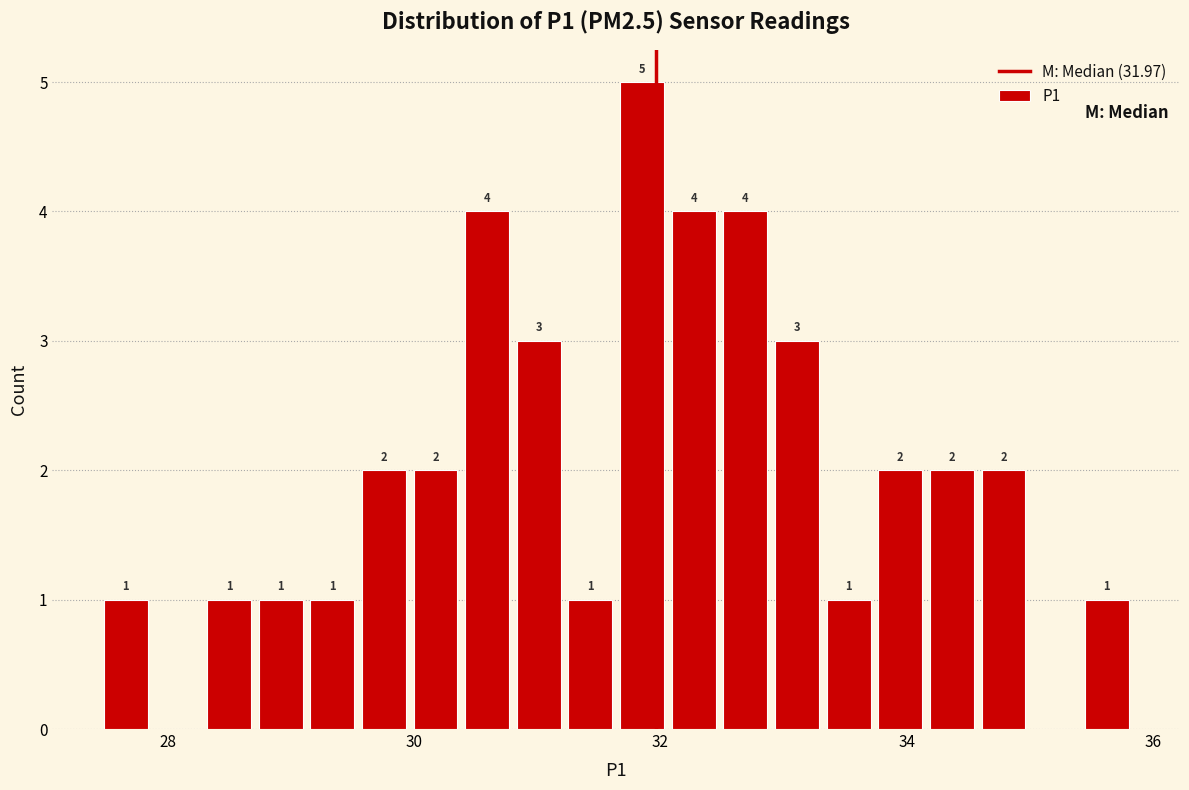

Read against the x-axis, roughly where is the centre of the tallest bar?

31.8